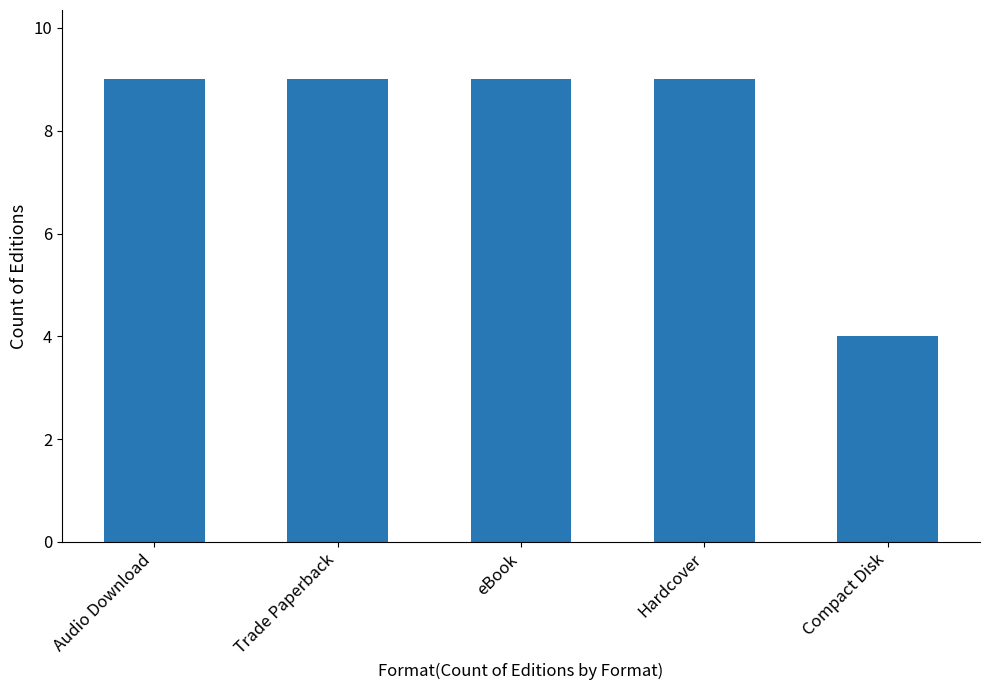

What is the maximum value shown in the chart?

9